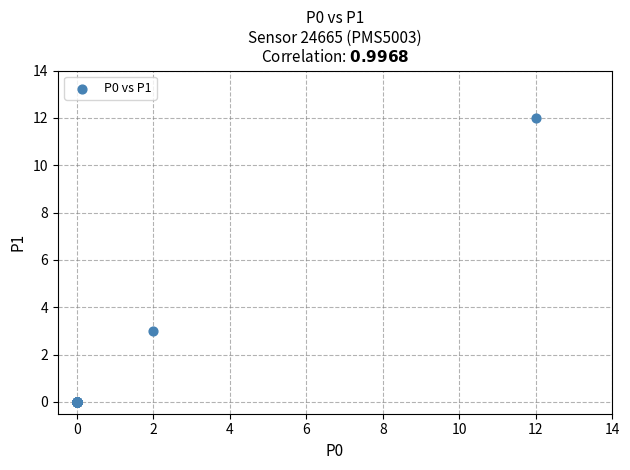

What Y value in the scatter plot is closest to 6?

3